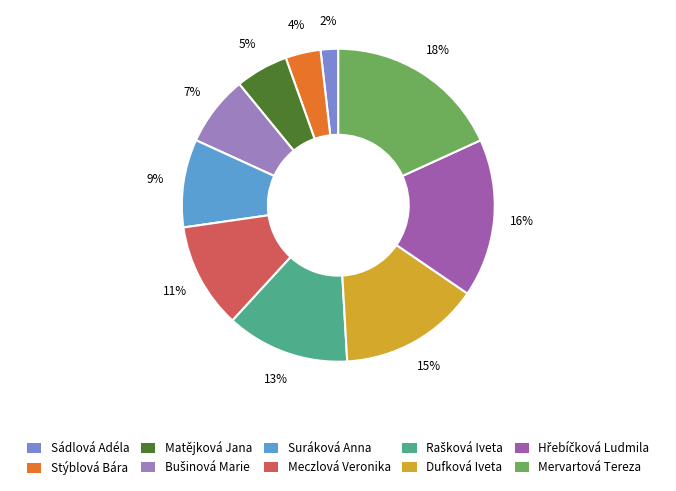

To the nearest percent, what portion does Meczlová Veronika represent?

11%